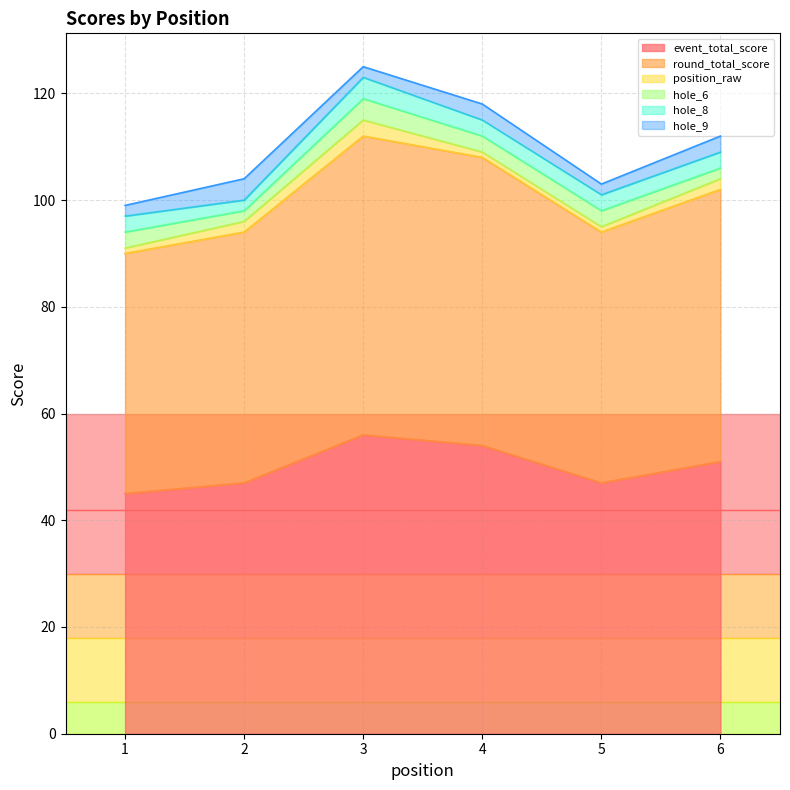

Where is the first local maximum for position_raw?

3